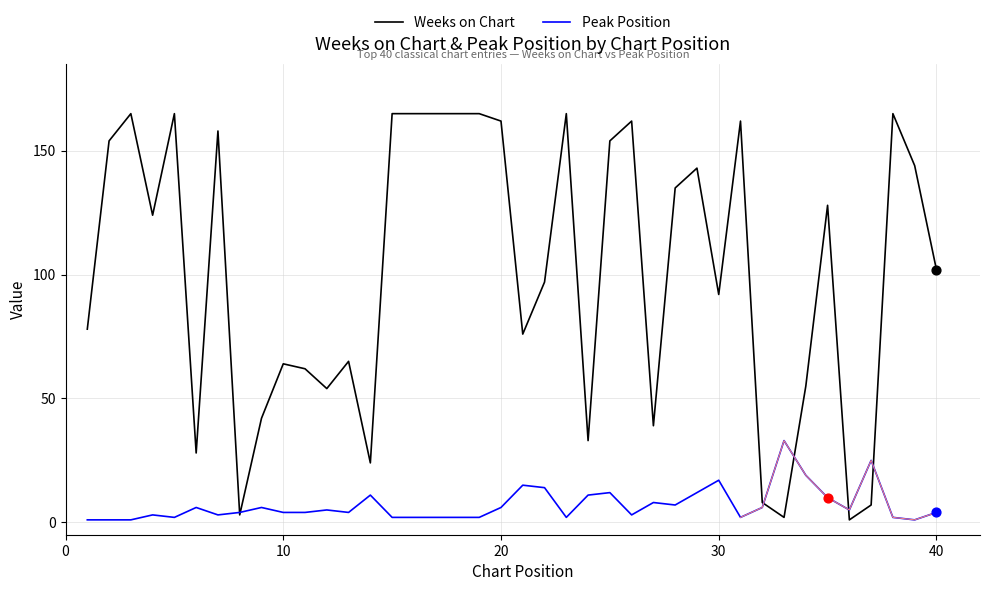

What is the highest value of the Weeks on Chart series?

165